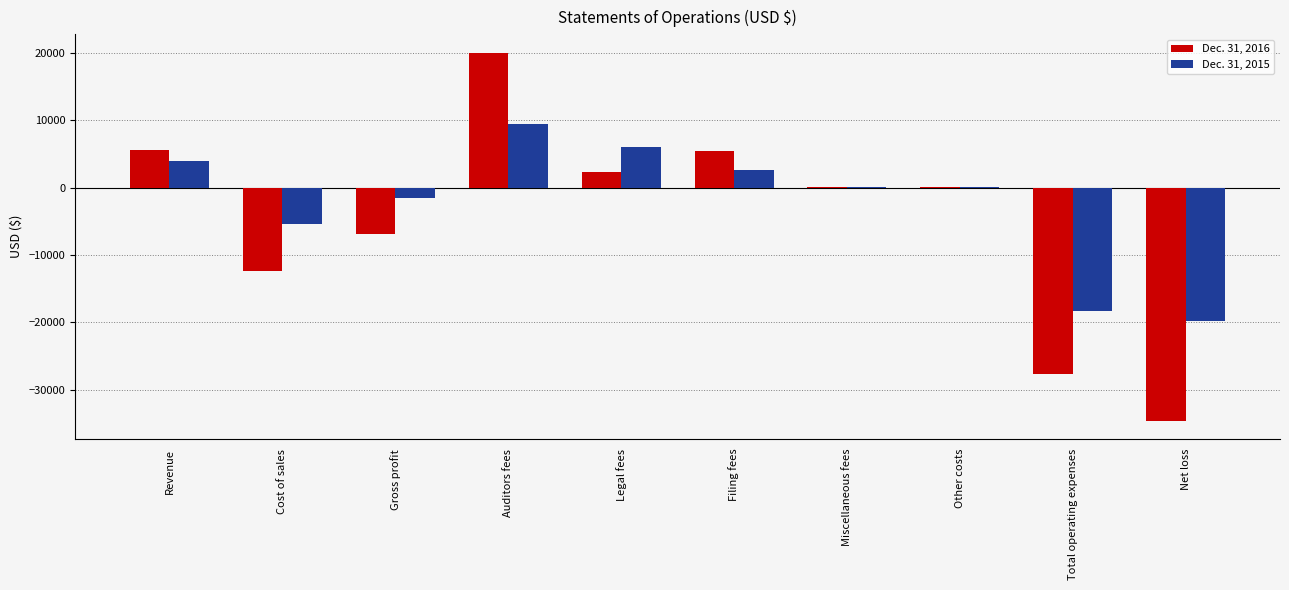

True or false: Dec. 31, 2015 has a value of -27445 at Net loss.

False